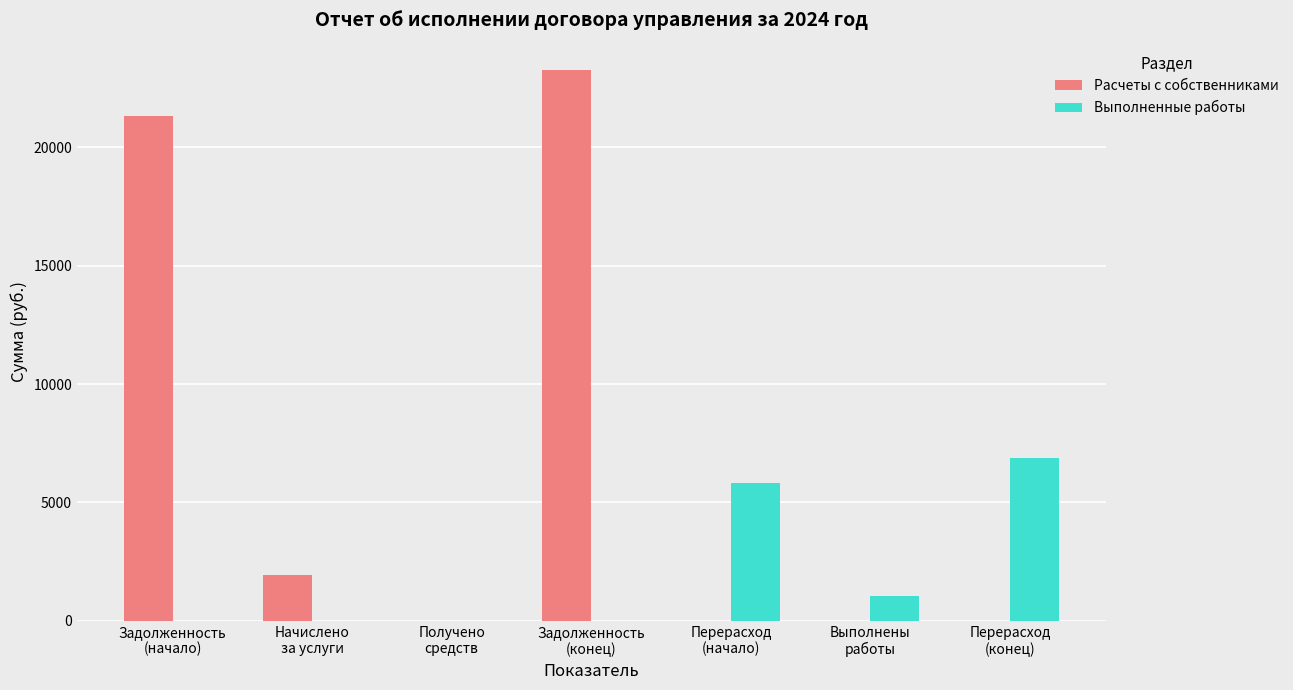

At which category does the chart reach its peak across all series?

Задолженность
(конец)